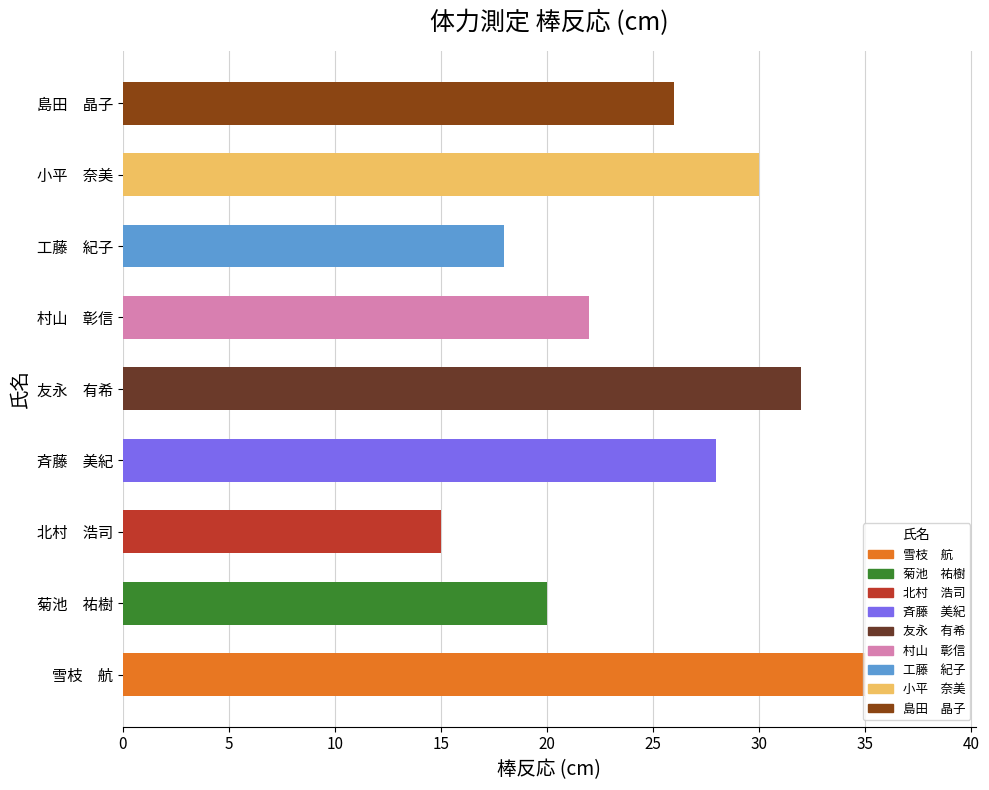

How many bars are there in total?

9